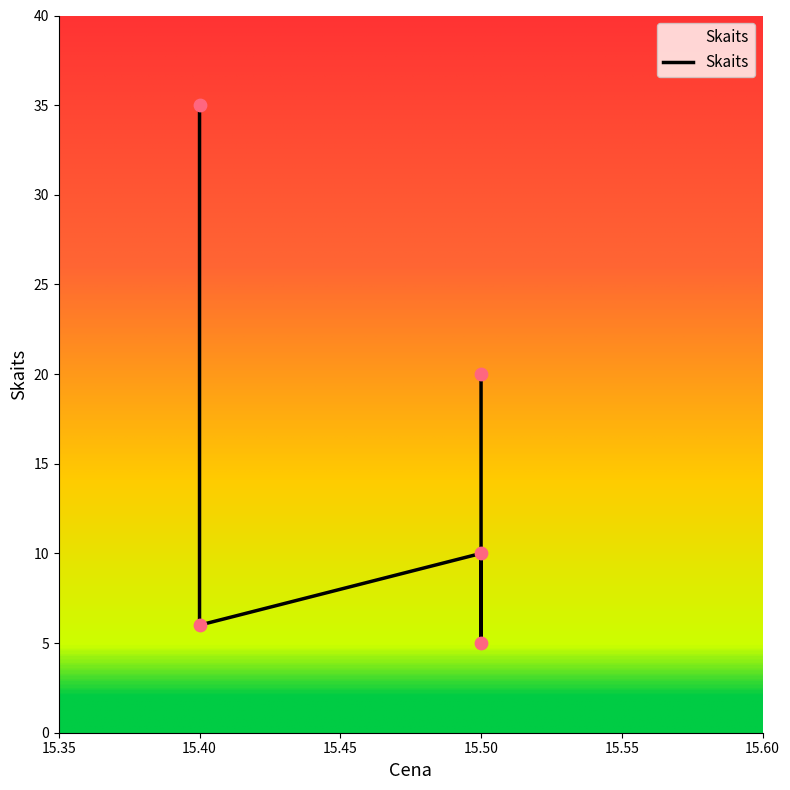

Between 15.5 and 15.4, which is larger?

15.5